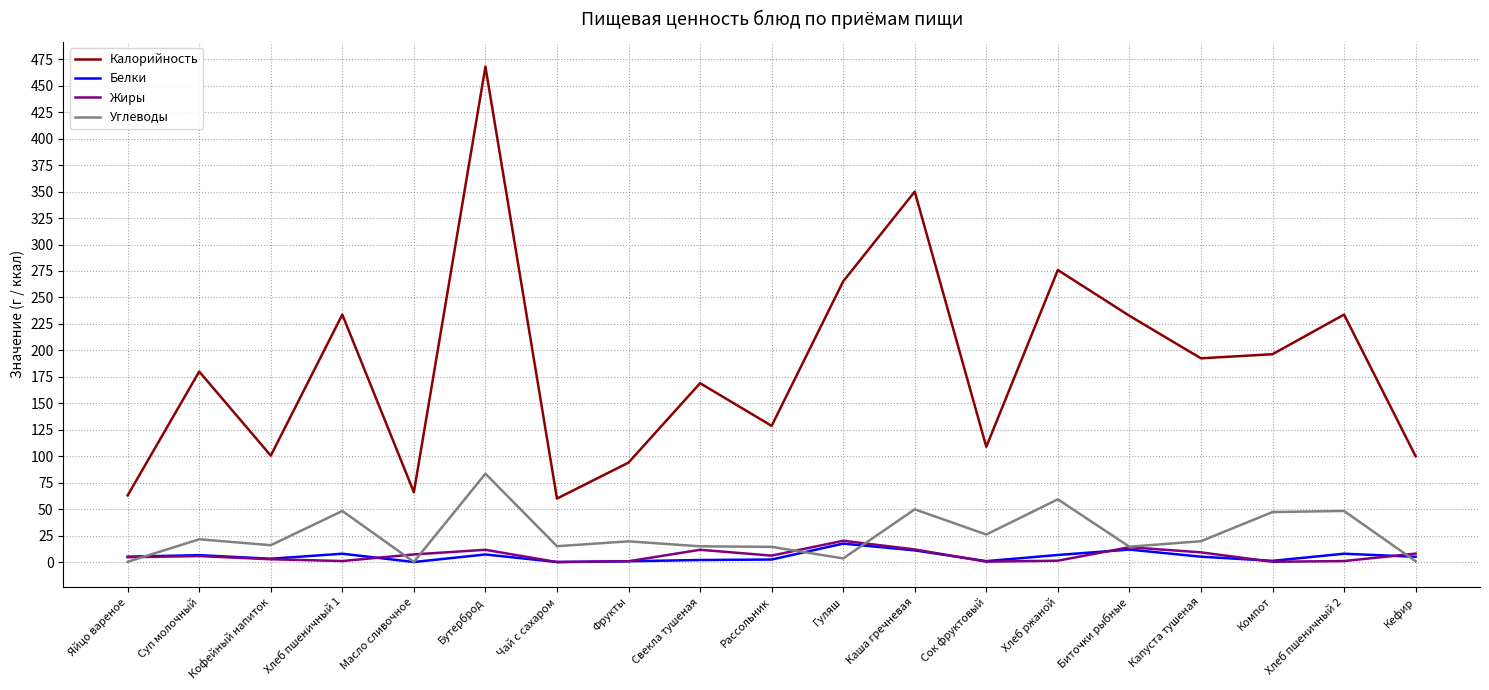

What position from the right is Бутерброд?

14